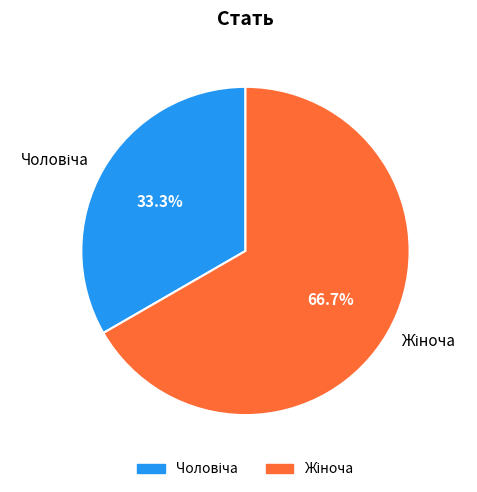

Is there any slice that represents more than half of the pie?

Yes